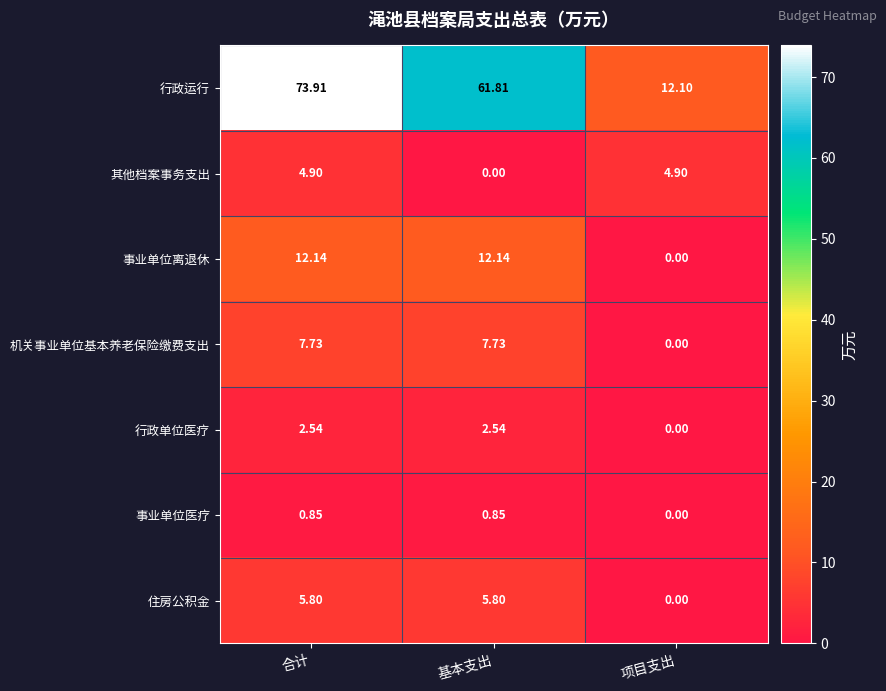

What is the difference between the highest and lowest values at 基本支出?

61.8